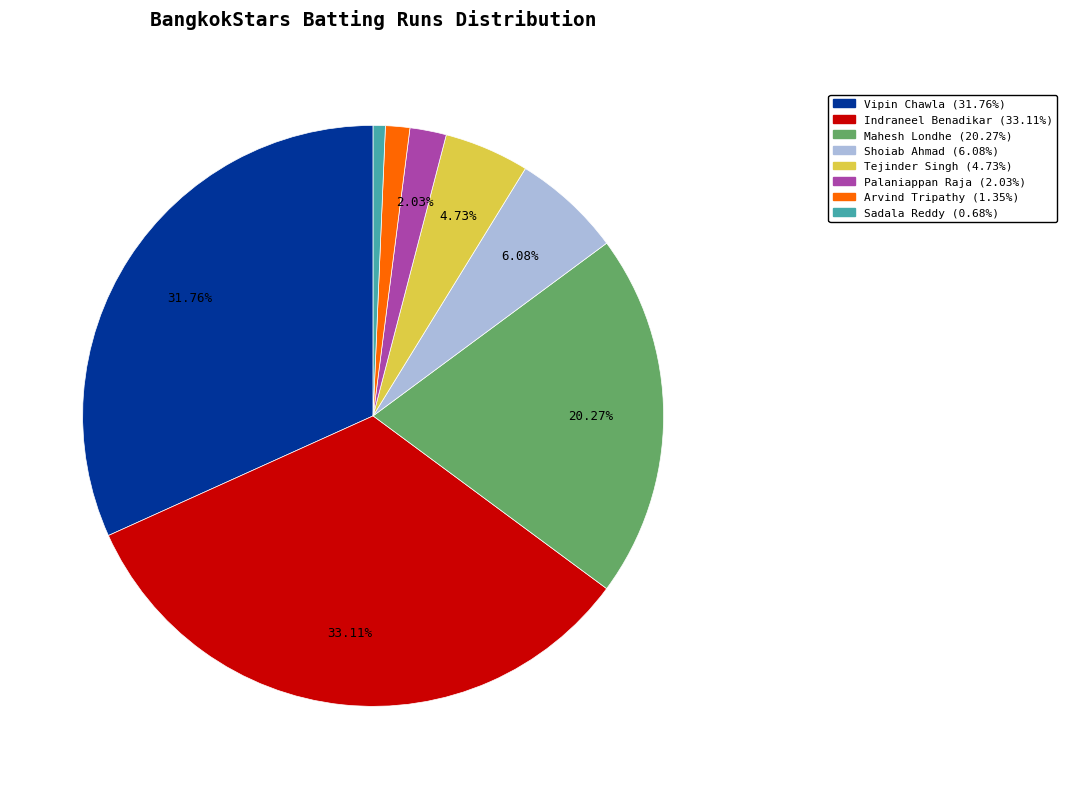

What is the smallest slice in the pie chart?

Sadala Reddy